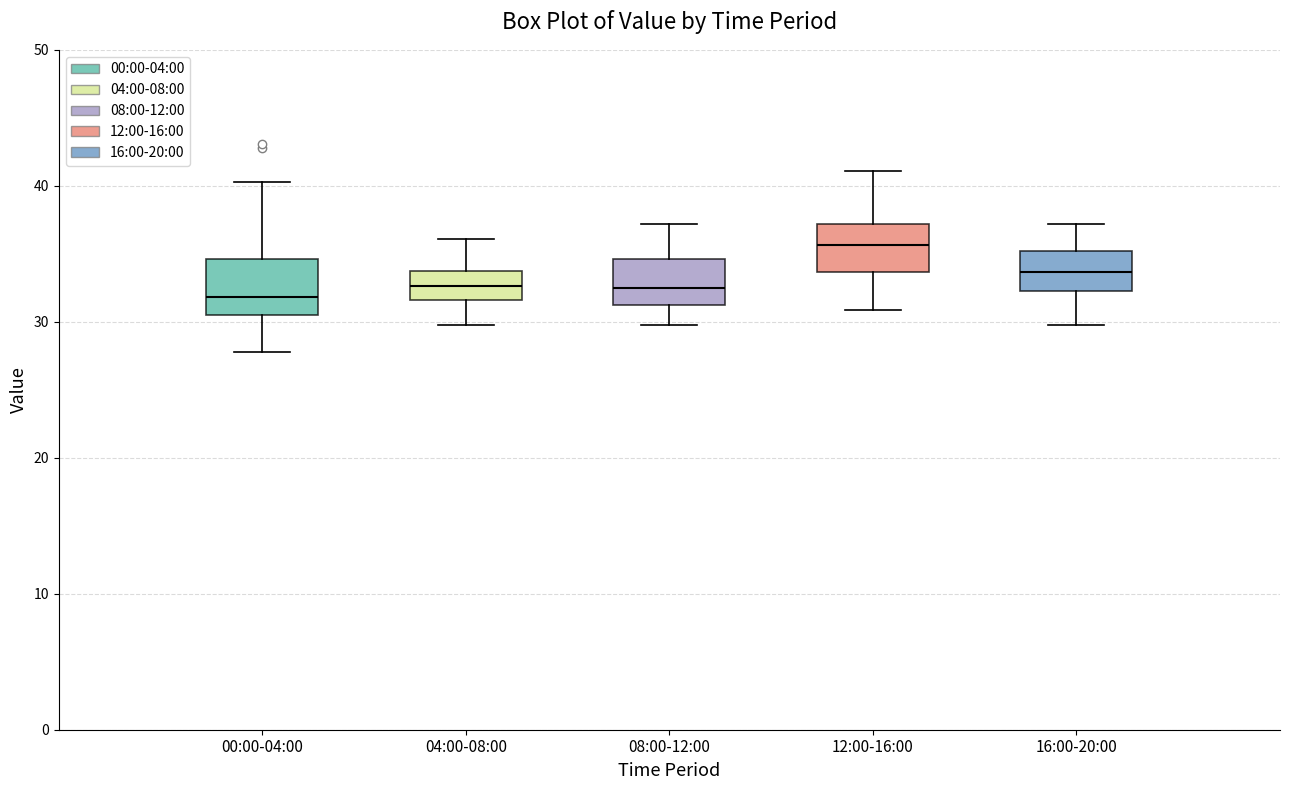

Reading left to right, transcribe this box plot: for each box, give where its median line is, the range the box spans, and where its two whiskers end, as read against the y-axis. The values are not printed on the chart, so give them approximately, as read against the axis.

00:00-04:00: median 32, box 31 to 35, whiskers 28 to 40
04:00-08:00: median 33, box 32 to 34, whiskers 30 to 36
08:00-12:00: median 33, box 31 to 35, whiskers 30 to 37
12:00-16:00: median 36, box 34 to 37, whiskers 31 to 41
16:00-20:00: median 34, box 32 to 35, whiskers 30 to 37